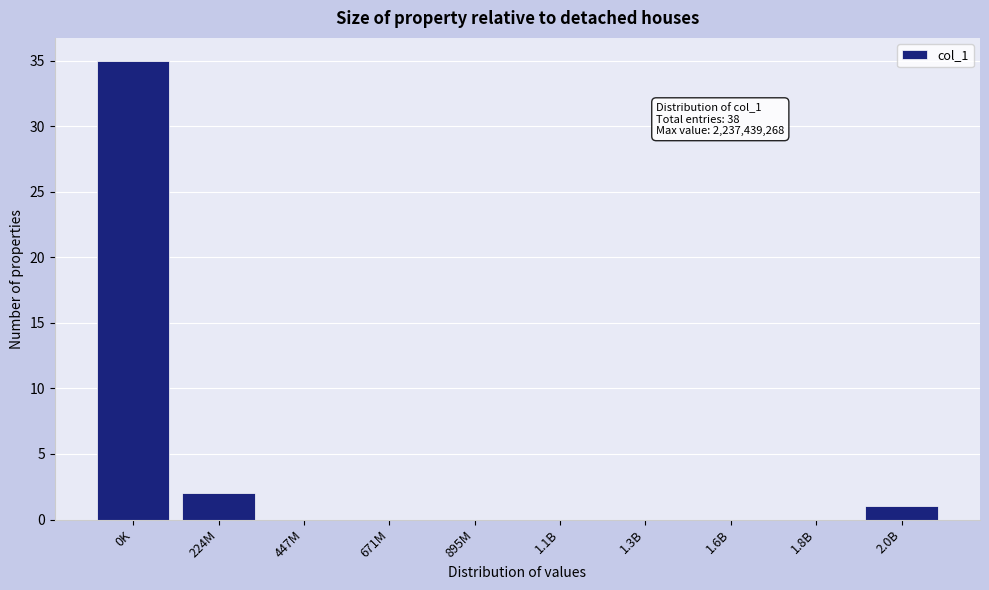

Reading right to left, transcribe all the data shown in this chart.

2.0B=1	1.8B=0	1.6B=0	1.3B=0	1.1B=0	895M=0	671M=0	447M=0	224M=2	0K=35